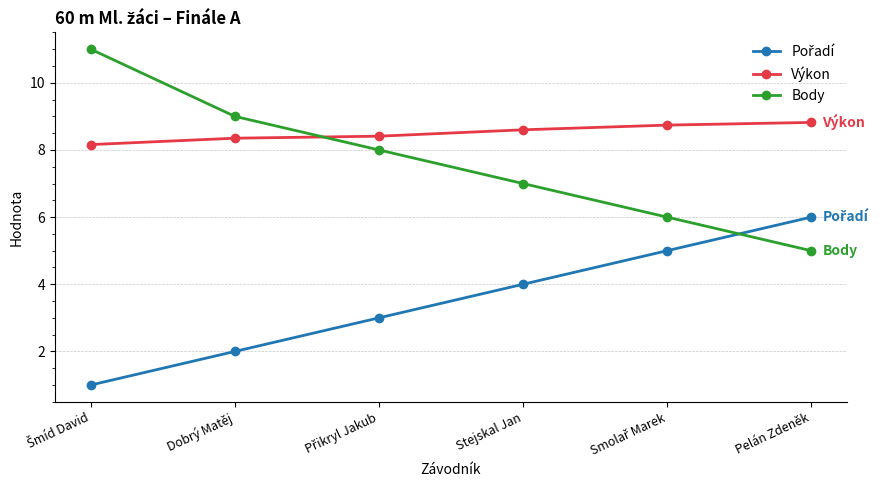

Read the Body value at Dobrý Matěj.

9.0